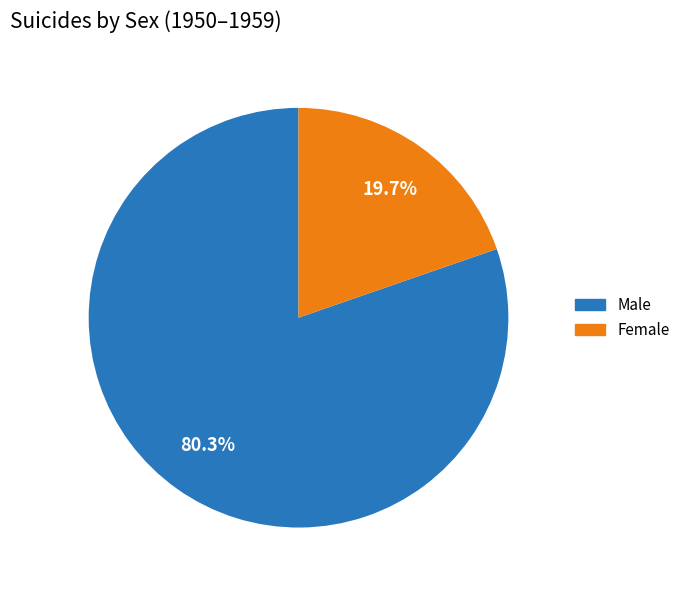

To the nearest percent, what percentage of the pie is Male?

80%